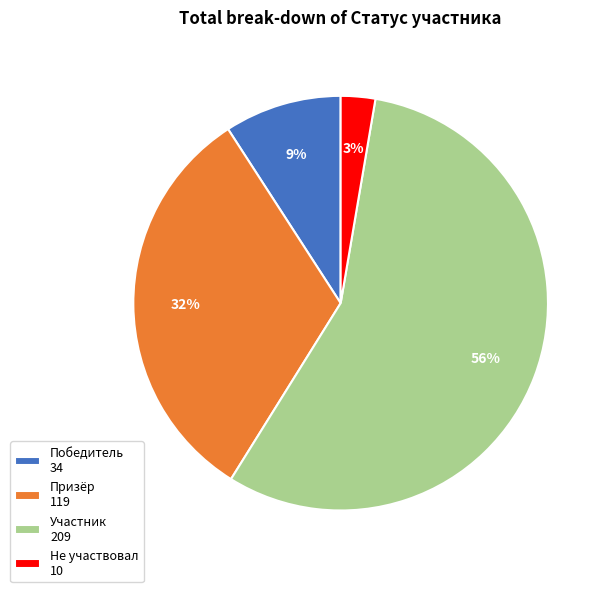

Which has a higher value, Призёр 119 or Победитель 34?

Призёр 119